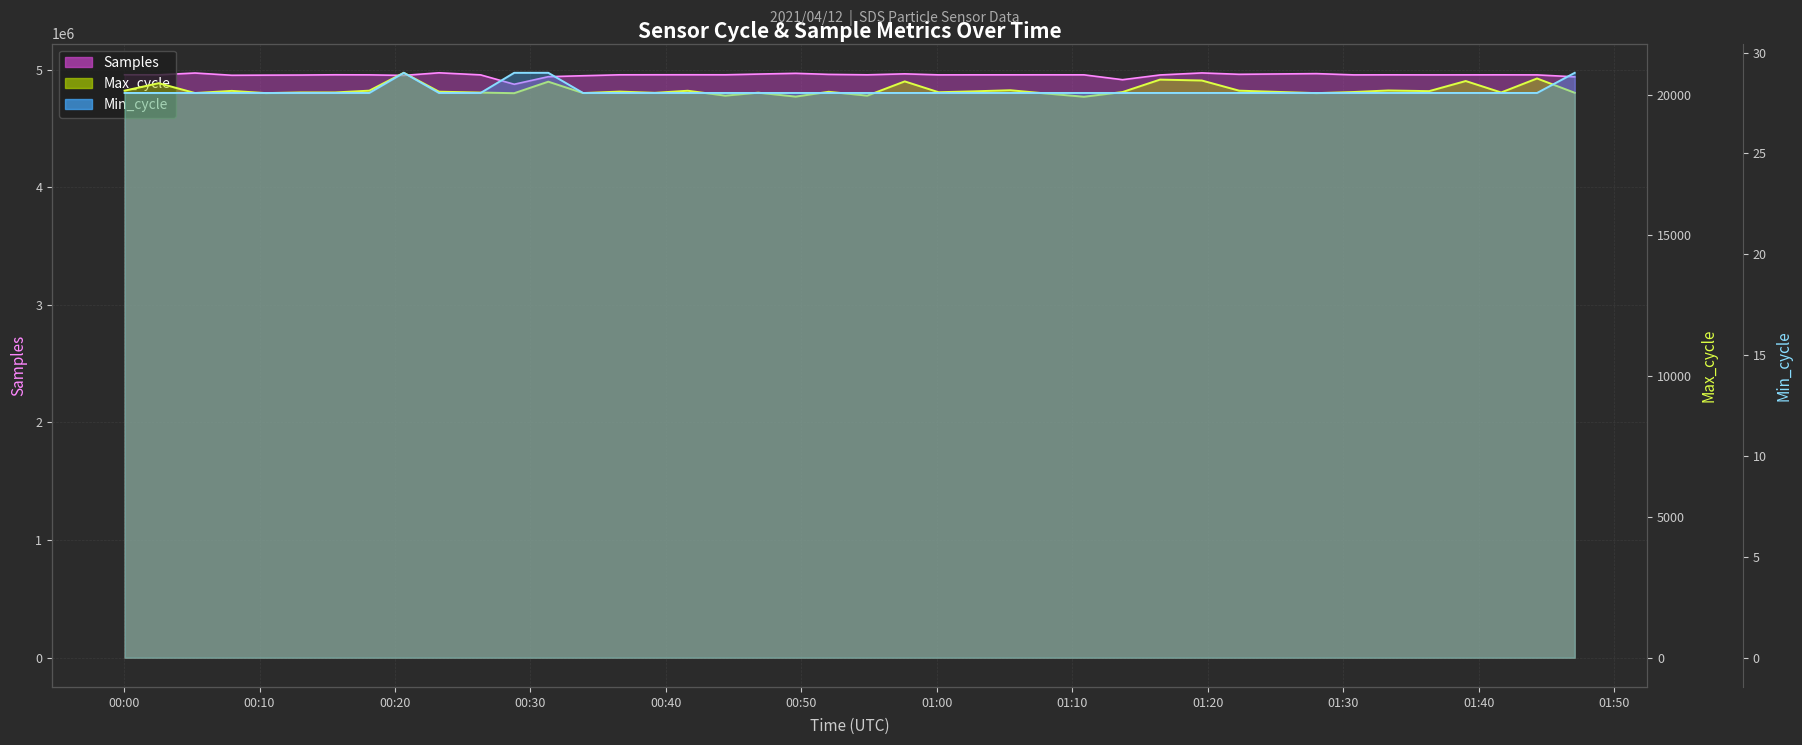

Rank the series at 2021/04/12 01:02:40 from lowest to highest value.

Min_cycle, Max_cycle, Samples